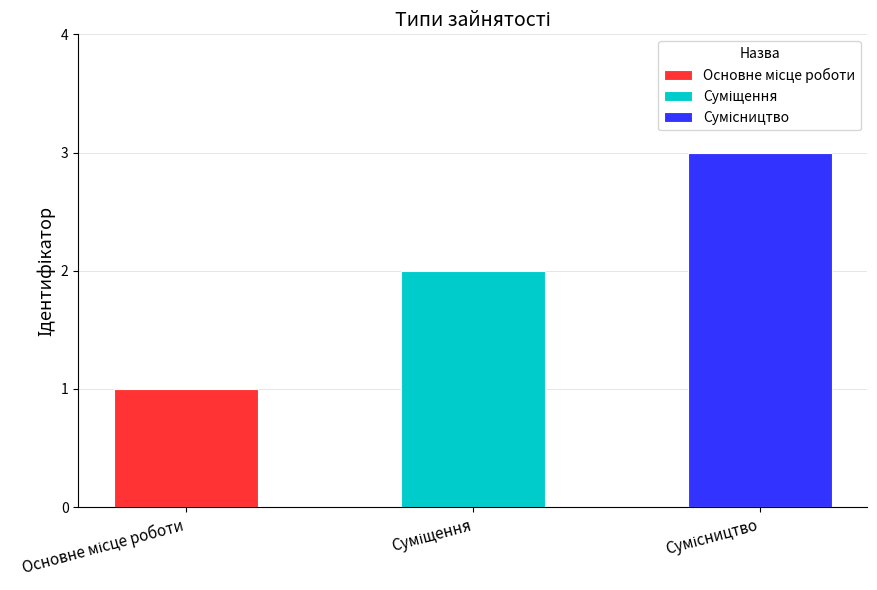

Does the chart contain stacked bars?

No